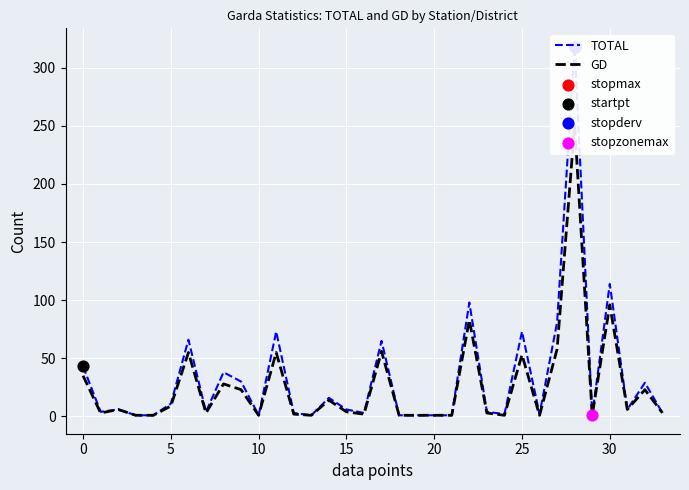

What is the total value across all series at 18?

2